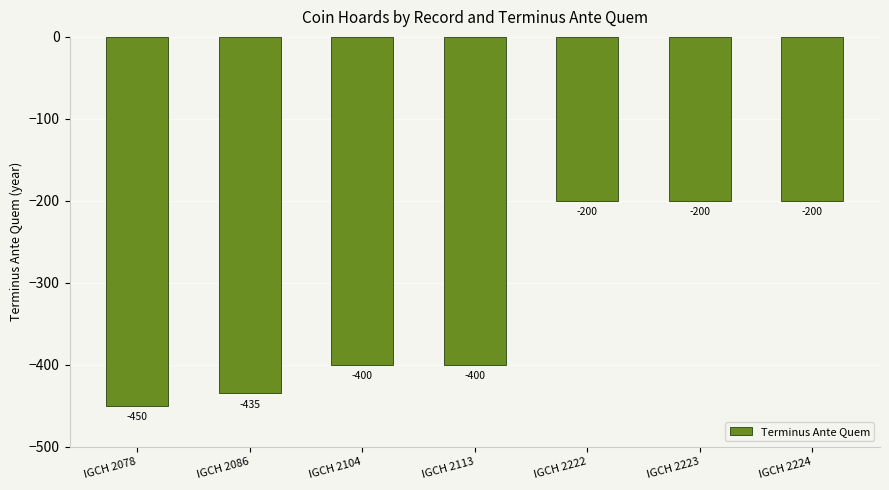

What is the difference between the second highest and second lowest values?

235